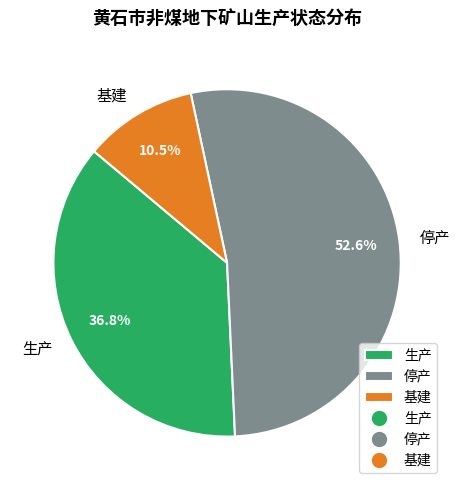

To the nearest percent, what is the difference between the largest and smallest slice percentages?

42%